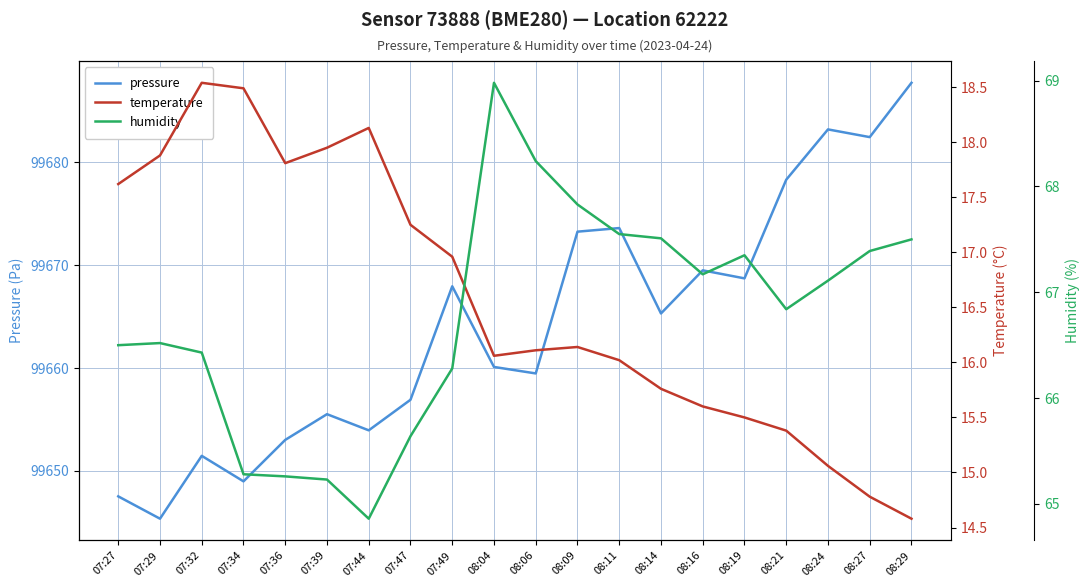

What is the difference between the highest and lowest values at 07:49?

99651.0